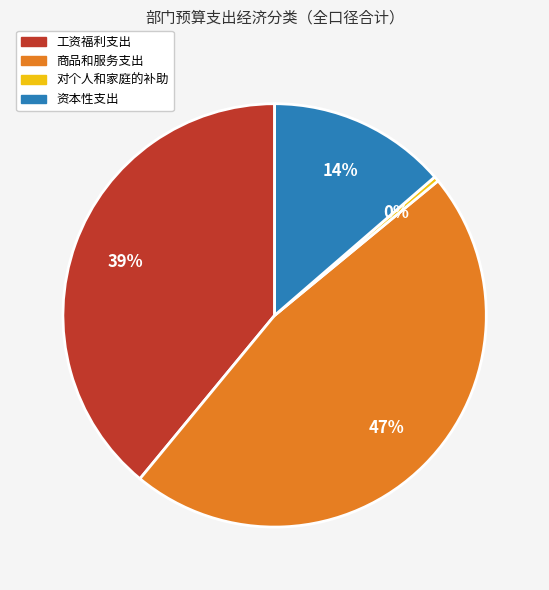

To the nearest percent, what is the difference between the largest and smallest slice percentages?

47%